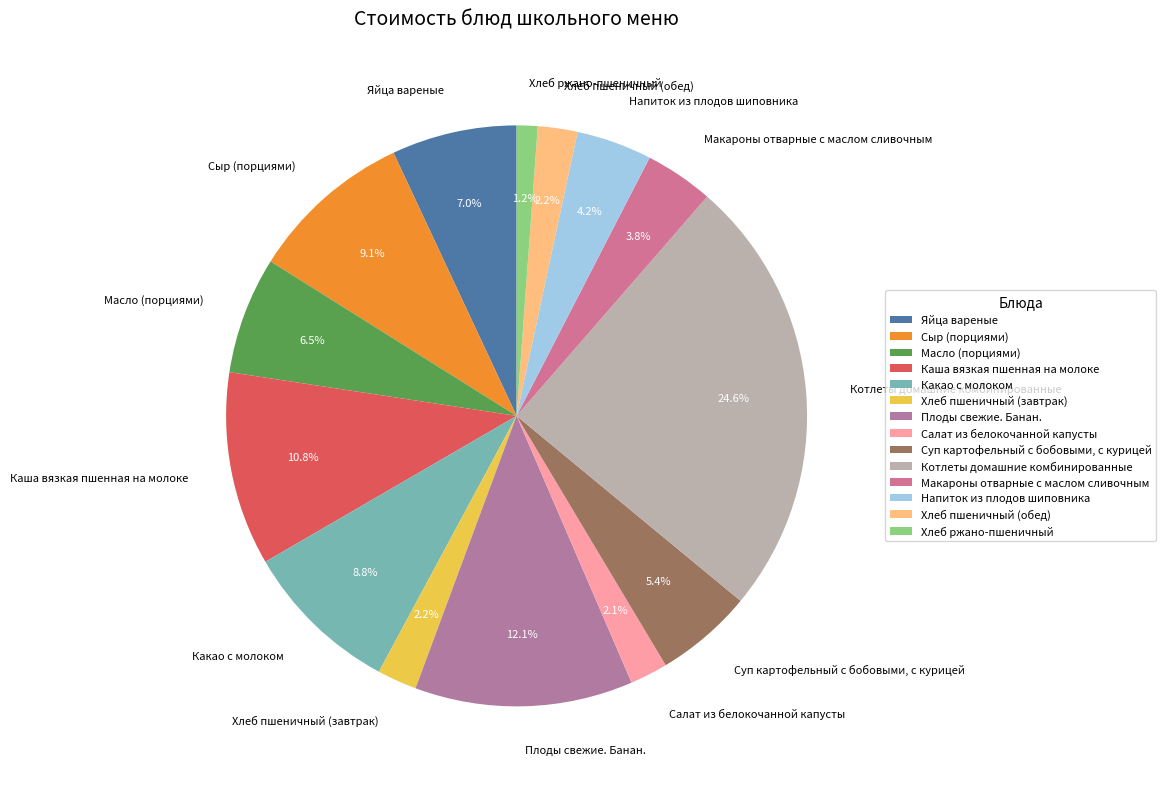

Combined, do Масло (порциями) and Каша вязкая пшенная на молоке account for over 50%?

No